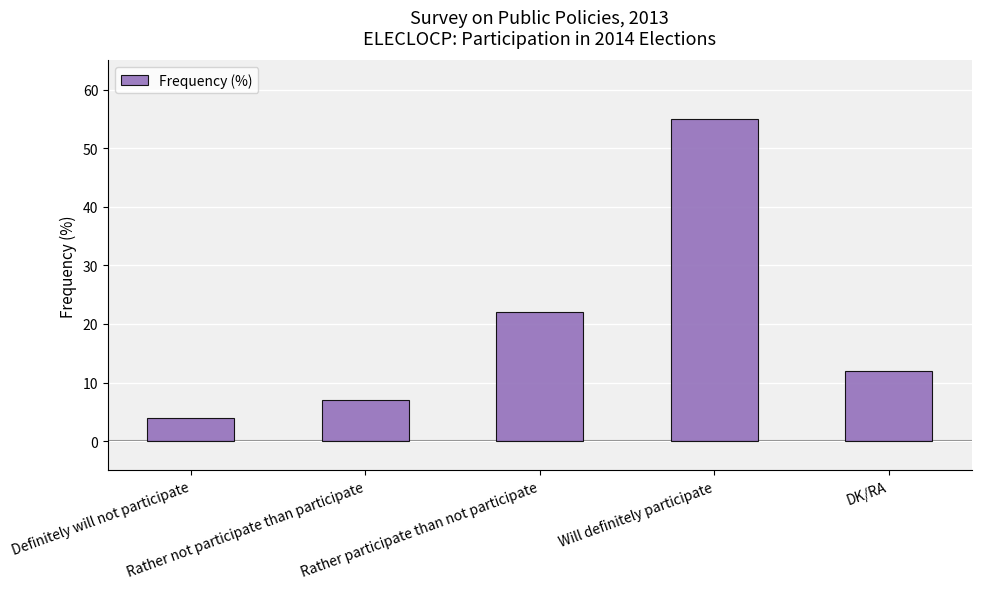

What is the minimum value shown in the chart?

4